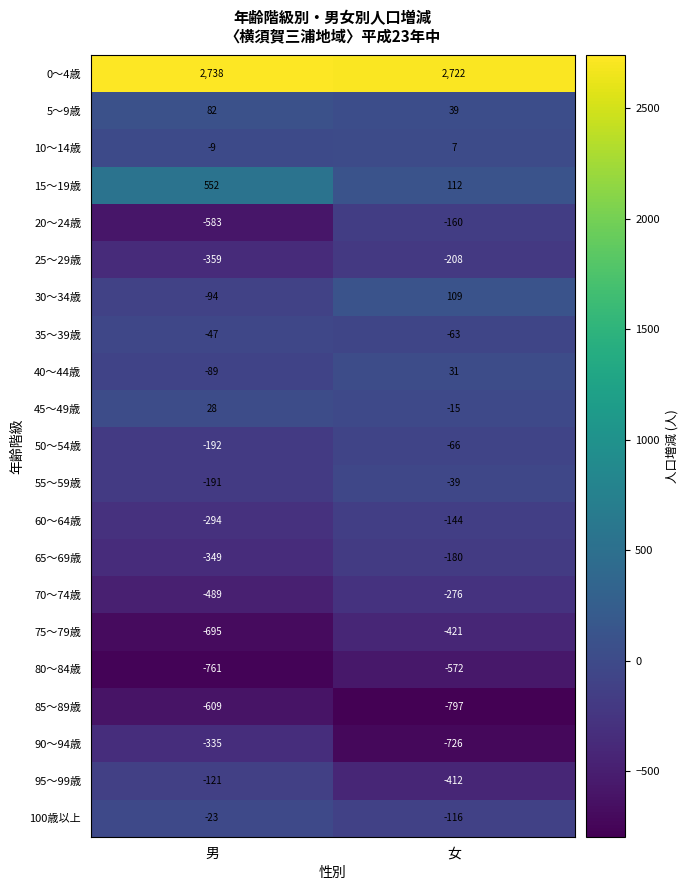

The value of 15～19歳 at 男 is 368. True or false?

False